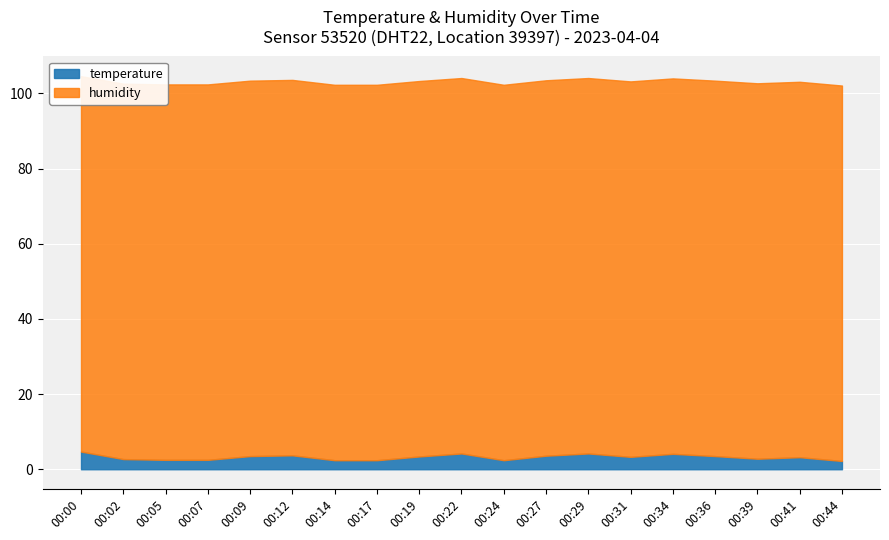

Reading left to right, transcribe all the data shown in this chart.

temperature: 4.7	2.7	2.5	2.5	3.5	3.7	2.4	2.4	3.4	4.2	2.4	3.6	4.2	3.3	4.1	3.5	2.8	3.2	2.2
humidity: 99.9	99.9	99.9	99.9	99.9	99.9	99.9	99.9	99.9	99.9	99.9	99.9	99.9	99.9	99.9	99.9	99.9	99.9	99.9